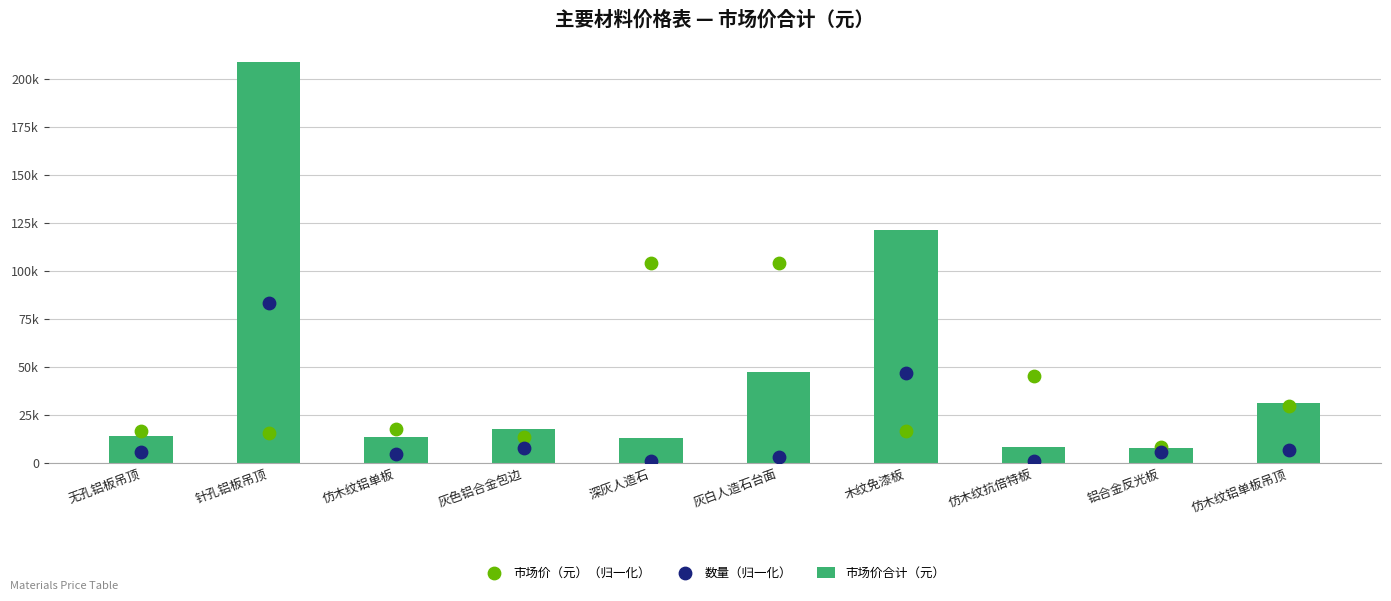

Which series has the largest Y range (max minus min)?

市场价合计（元）